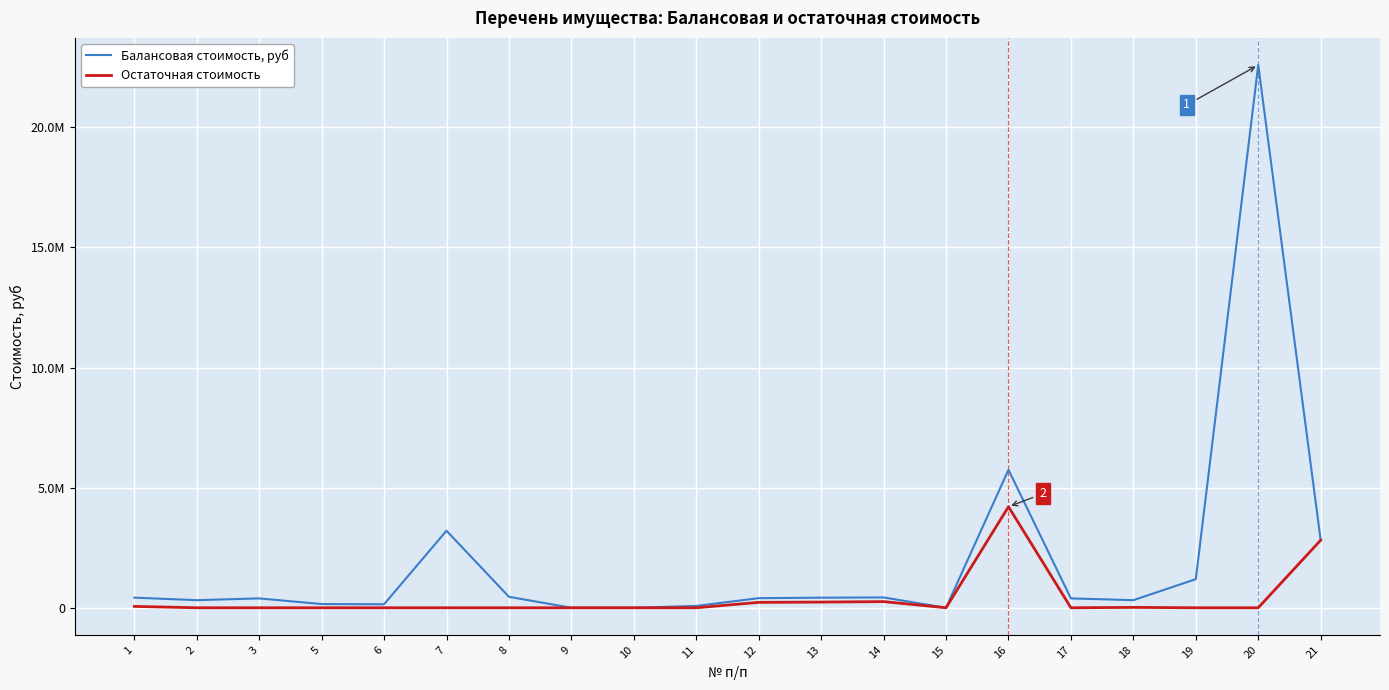

Does the chart display data point markers on the line(s)?

No